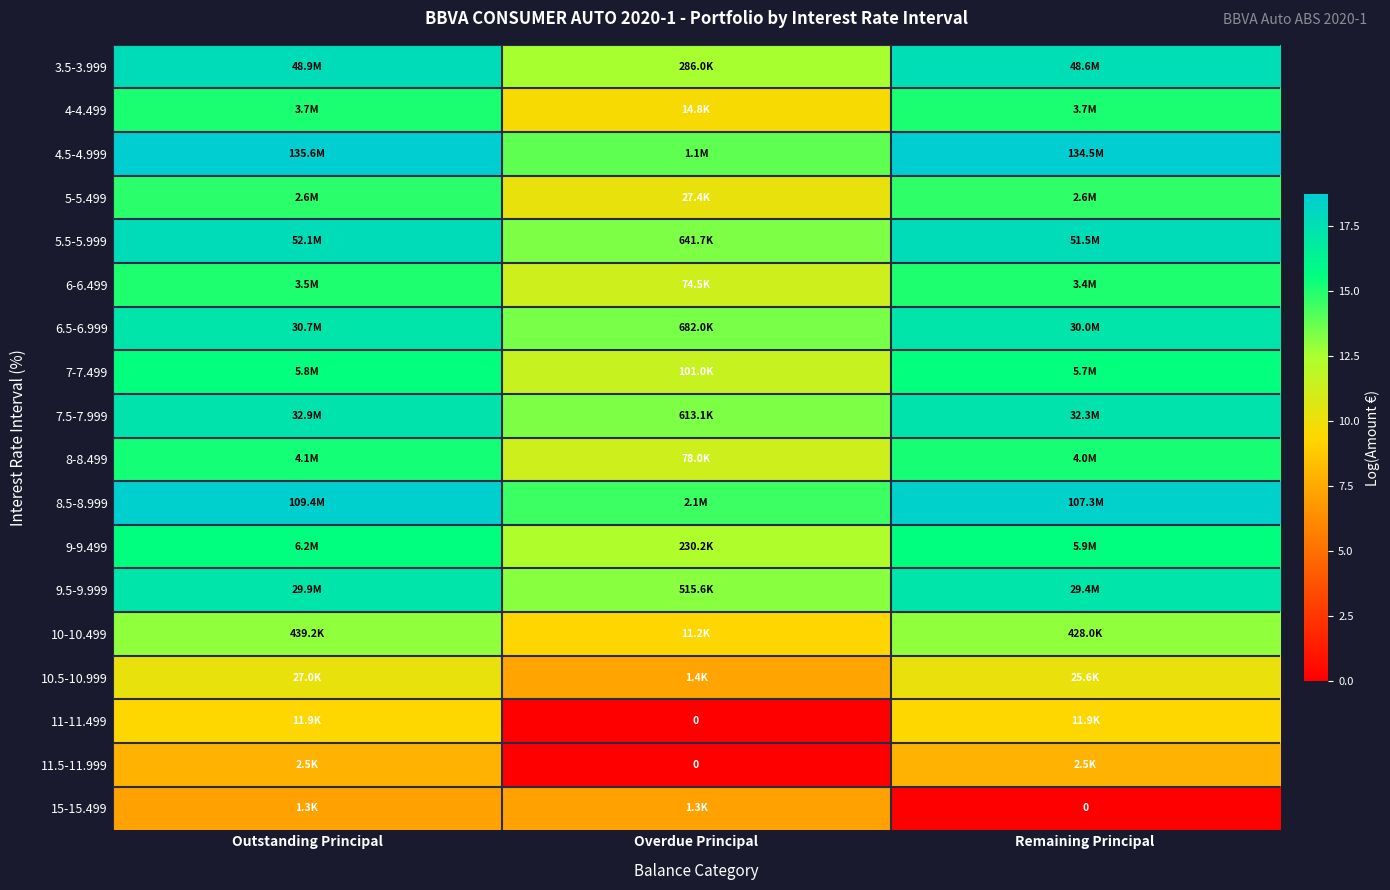

How many values in the 10.5-10.999 series exceed 10?

2